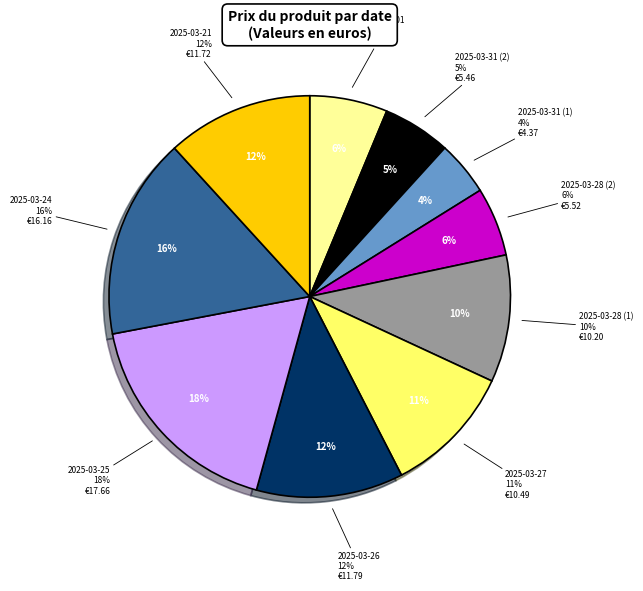

Which slice is the largest?

2025-03-25